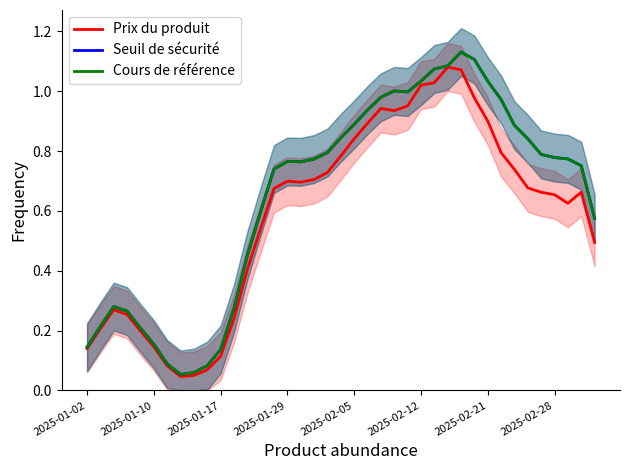

What is the average value of the Prix du produit series?

0.6